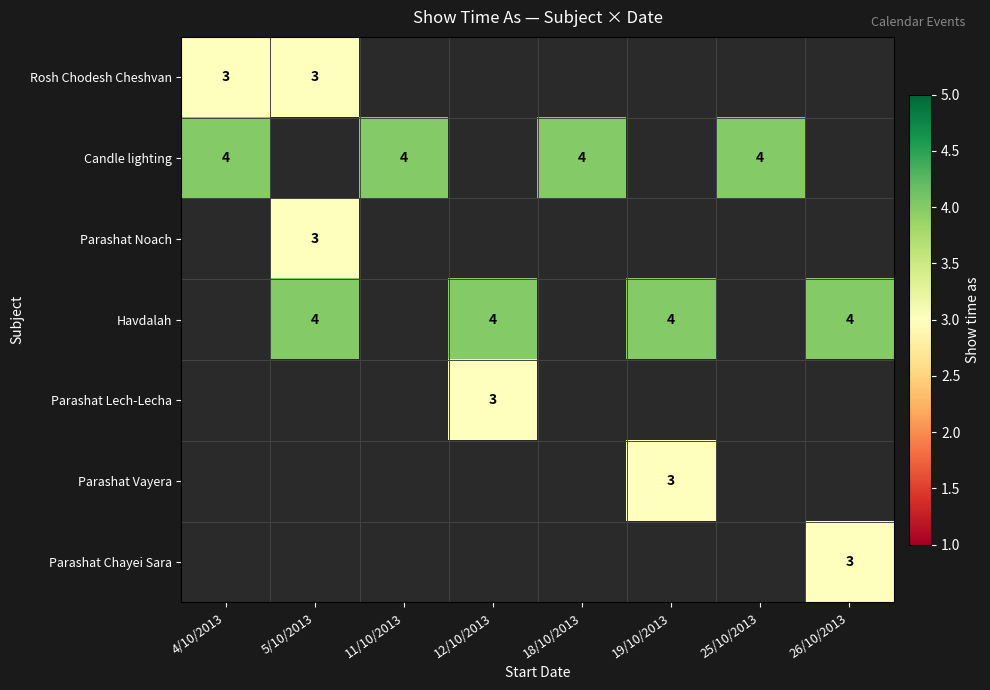

Is it true that Candle lighting equals 6 at 18/10/2013?

False